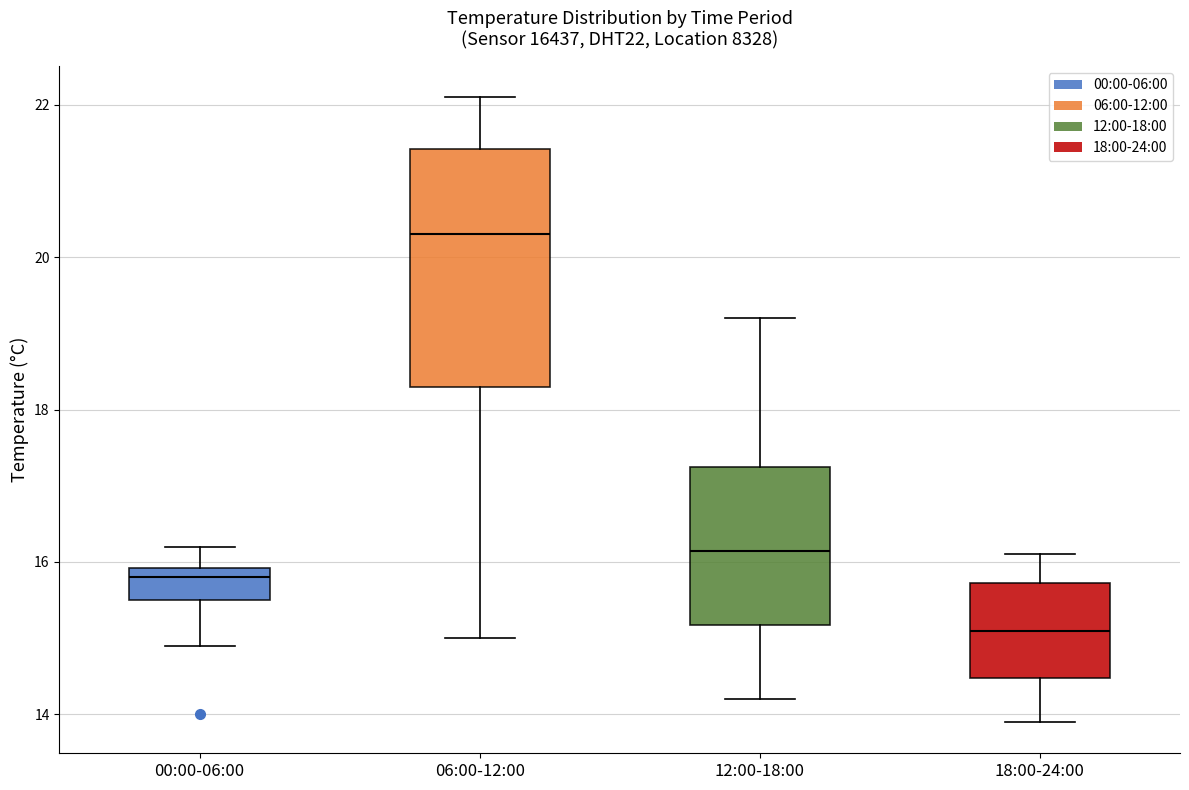

Comparing the boxes themselves (not the whiskers), which one is the tallest?

06:00-12:00